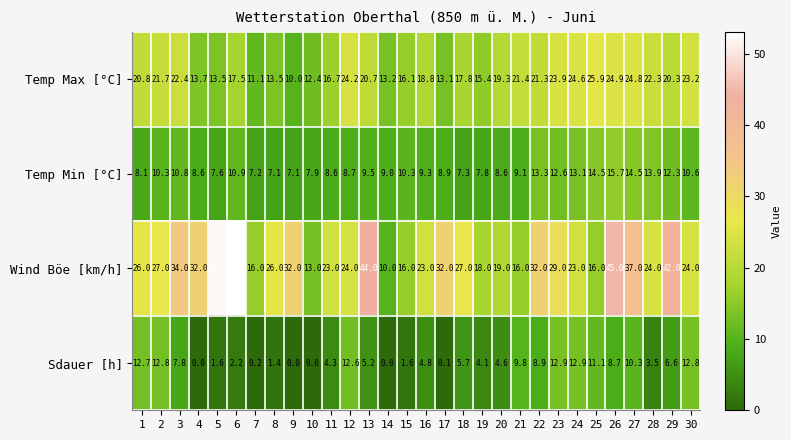

Which series has the largest total across all categories?

Wind Böe [km/h]